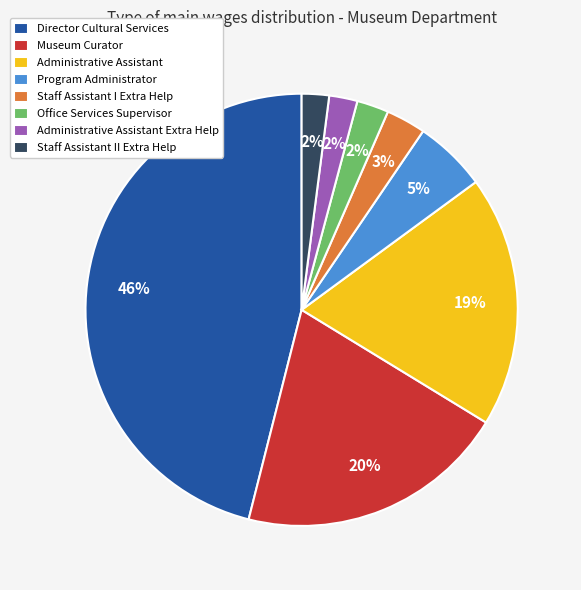

Approximately how many times larger is the value at Administrative Assistant Extra Help compared to Administrative Assistant?

0.1